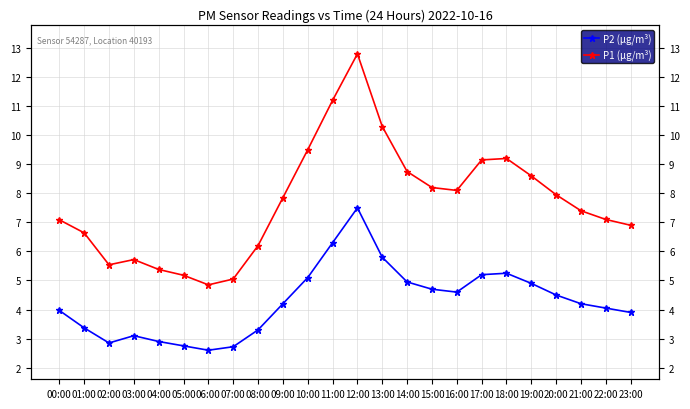

Reading left to right, list all the values displayed in this chart.

P2 (μg/m³): 00:00=4.0	01:00=3.4	02:00=2.9	03:00=3.1	04:00=2.9	05:00=2.8	06:00=2.6	07:00=2.7	08:00=3.3	09:00=4.2	10:00=5.1	11:00=6.3	12:00=7.5	13:00=5.8	14:00=5.0	15:00=4.7	16:00=4.6	17:00=5.2	18:00=5.2	19:00=4.9	20:00=4.5	21:00=4.2	22:00=4.0	23:00=3.9
P1 (μg/m³): 00:00=7.1	01:00=6.6	02:00=5.5	03:00=5.7	04:00=5.4	05:00=5.2	06:00=4.8	07:00=5.0	08:00=6.2	09:00=7.8	10:00=9.5	11:00=11.2	12:00=12.8	13:00=10.3	14:00=8.8	15:00=8.2	16:00=8.1	17:00=9.2	18:00=9.2	19:00=8.6	20:00=8.0	21:00=7.4	22:00=7.1	23:00=6.9